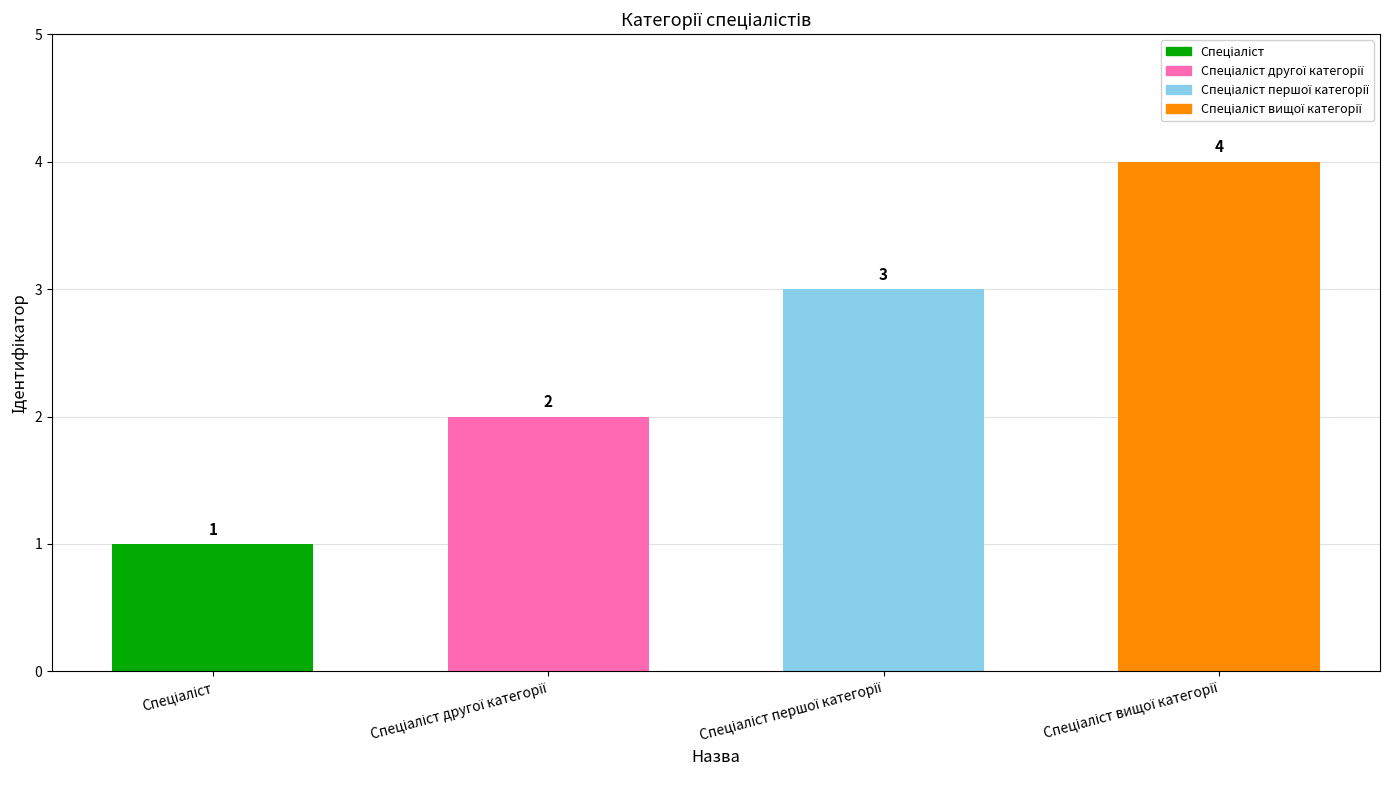

What is the greatest value displayed?

4